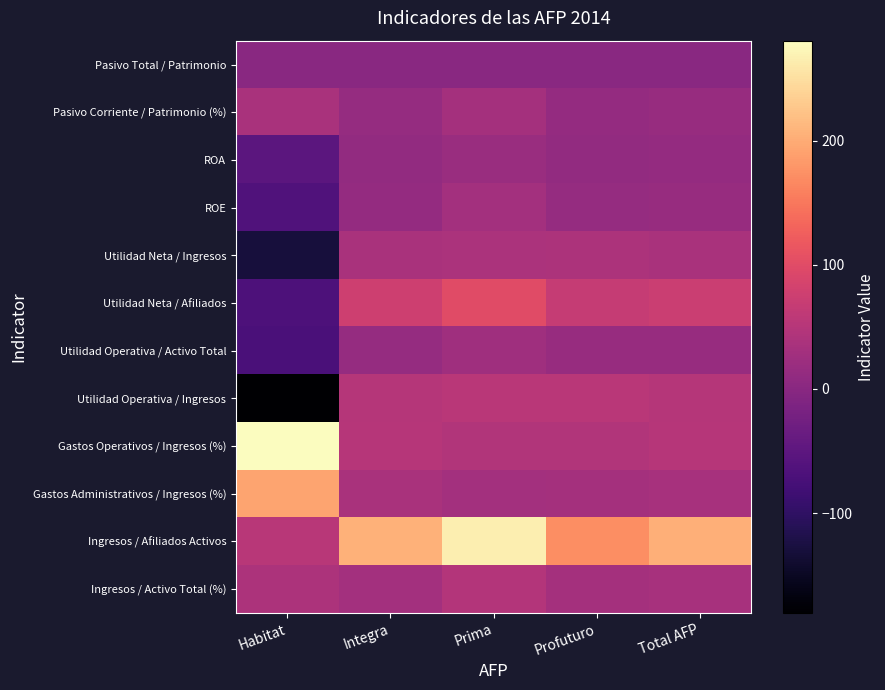

Reading right to left, transcribe all the data shown in this chart.

Pasivo Total / Patrimonio: Total AFP=0.3	Profuturo=0.2	Prima=0.6	Integra=0.3	Habitat=0.4
Pasivo Corriente / Patrimonio (%): Total AFP=17.3	Profuturo=12.4	Prima=30.5	Integra=14.2	Habitat=37.4
ROA: Total AFP=12.3	Profuturo=11.9	Prima=18.1	Integra=10.8	Habitat=-51.5
ROE: Total AFP=16.0	Profuturo=14.1	Prima=28.8	Integra=13.5	Habitat=-64.0
Utilidad Neta / Ingresos: Total AFP=35.9	Profuturo=39.2	Prima=37.7	Integra=36.6	Habitat=-129.1
Utilidad Neta / Afiliados: Total AFP=73.1	Profuturo=67.4	Prima=100.3	Integra=75.3	Habitat=-67.6
Utilidad Operativa / Activo Total: Total AFP=17.2	Profuturo=16.3	Prima=26.1	Integra=14.7	Habitat=-72.0
Utilidad Operativa / Ingresos: Total AFP=49.8	Profuturo=53.7	Prima=54.3	Integra=49.7	Habitat=-180.4
Gastos Operativos / Ingresos (%): Total AFP=50.2	Profuturo=46.3	Prima=45.7	Integra=50.3	Habitat=280.4
Gastos Administrativos / Ingresos (%): Total AFP=34.0	Profuturo=31.8	Prima=28.8	Integra=35.8	Habitat=193.4
Ingresos / Afiliados Activos: Total AFP=203.8	Profuturo=171.8	Prima=265.9	Integra=206.0	Habitat=52.4
Ingresos / Activo Total (%): Total AFP=34.4	Profuturo=30.3	Prima=48.0	Integra=29.6	Habitat=39.9